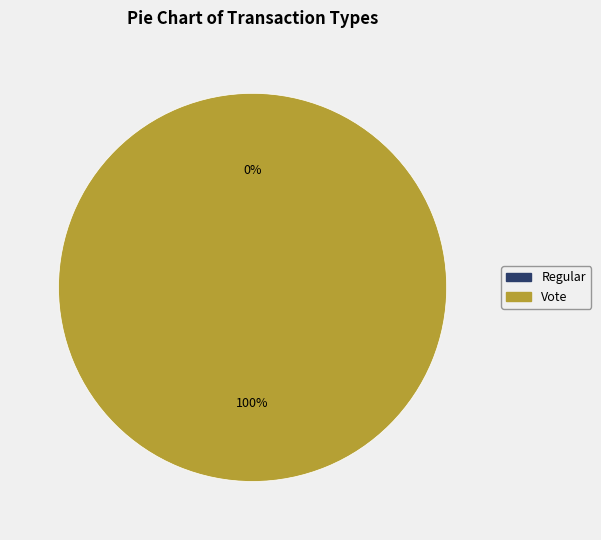

Which category has the smallest portion of the pie?

Regular